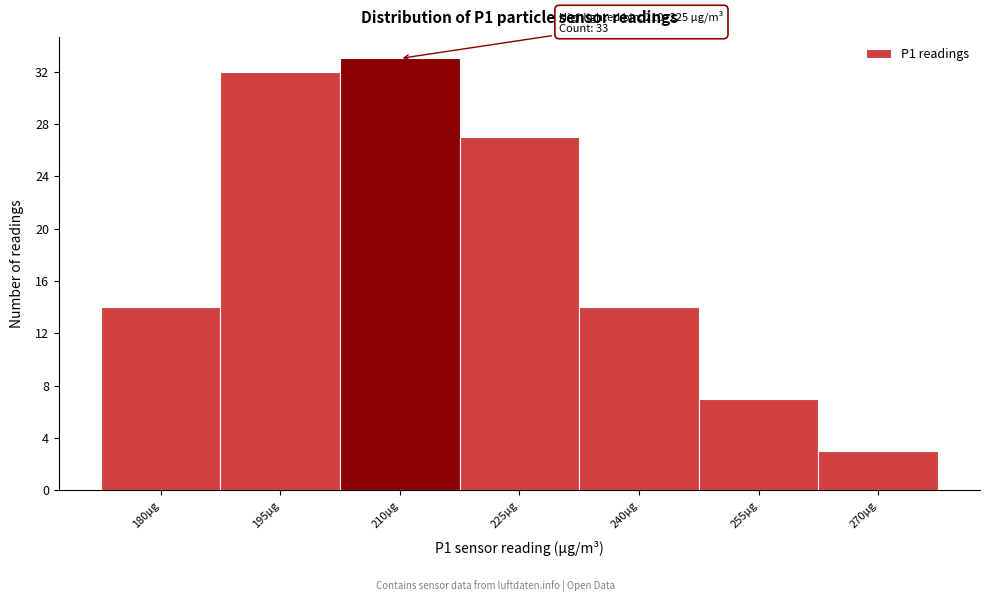

Reading left to right, extract all data points from this chart.

180µg=14	195µg=32	210µg=33	225µg=27	240µg=14	255µg=7	270µg=3